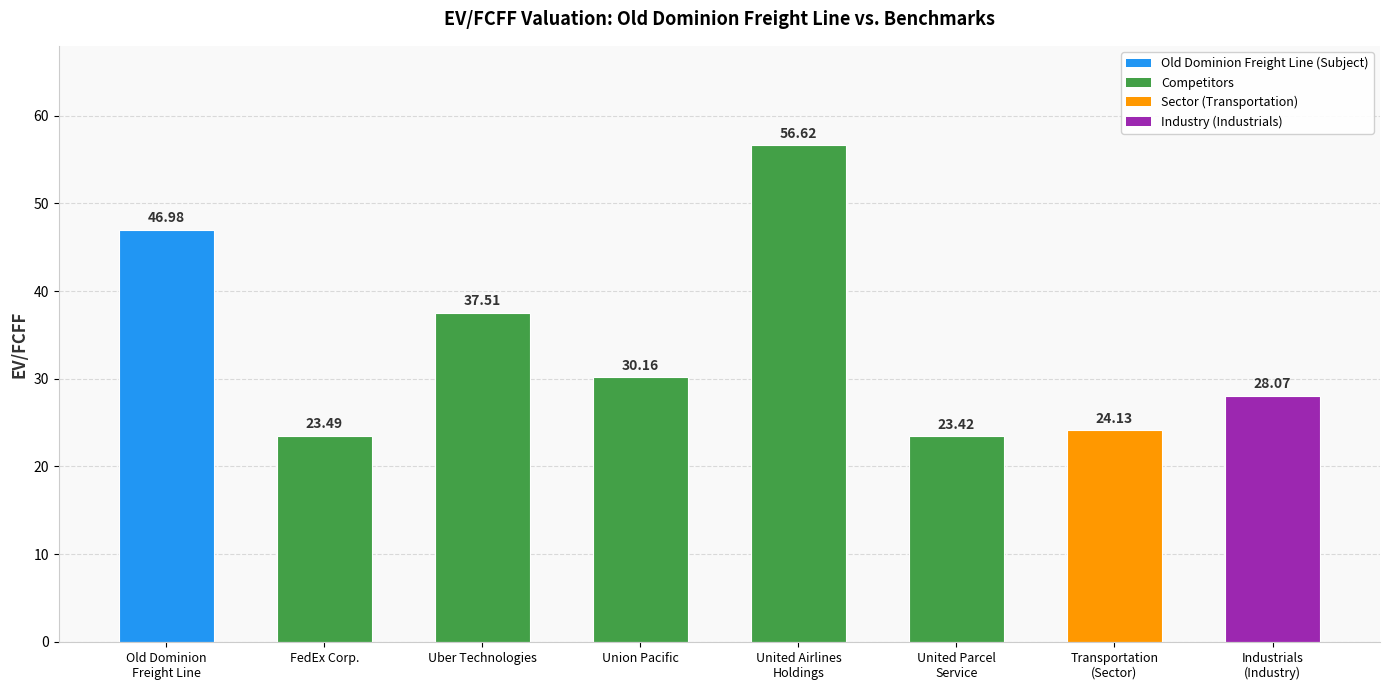

What is the value of the 6th bar from the left?

23.4